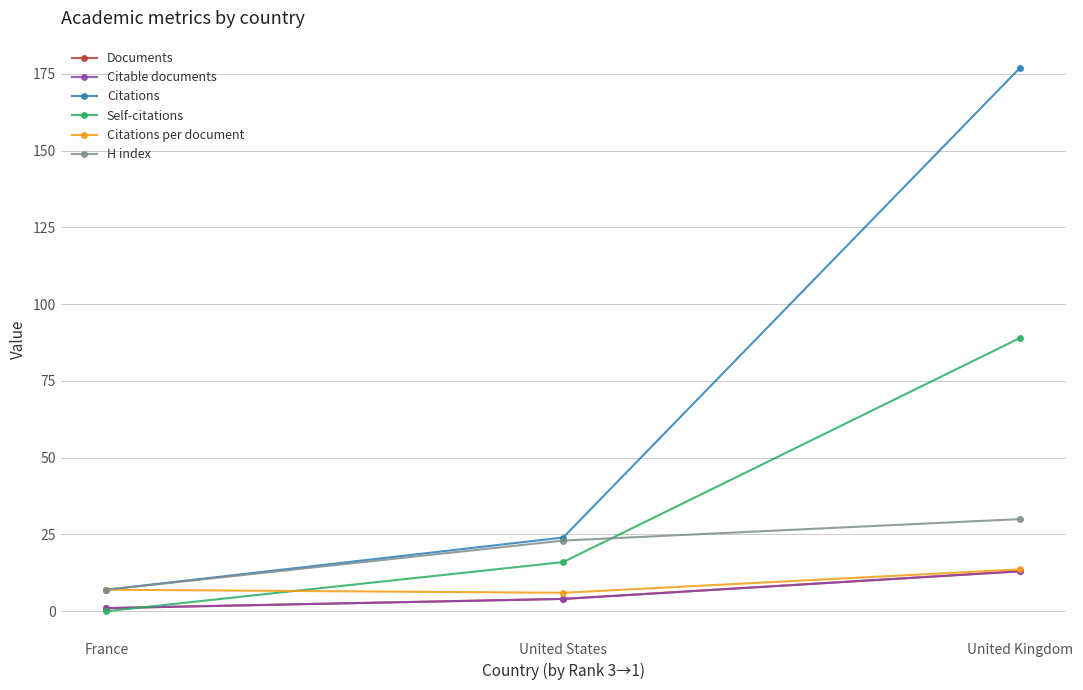

Is this an area chart (filled region under the line)?

No